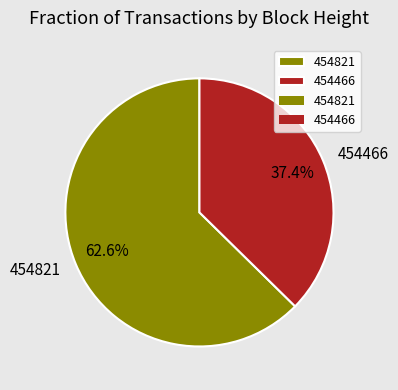

How many segments does this pie chart have?

2